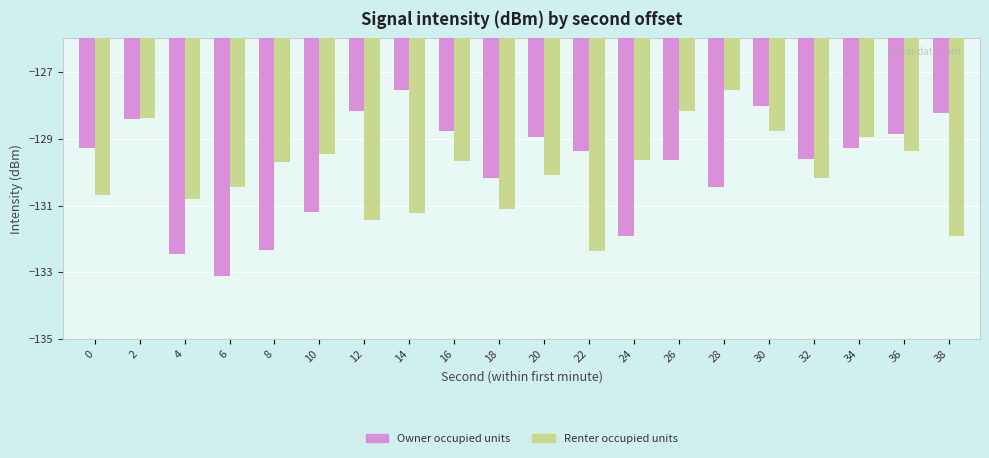

What is the value of the Owner occupied units bar at the 8th from the left?

-127.5